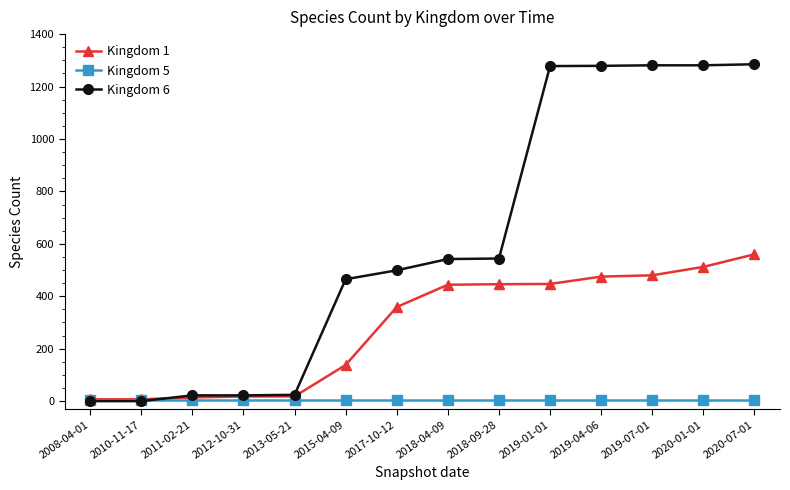

What is the total value across all series at 2008-04-01?

11